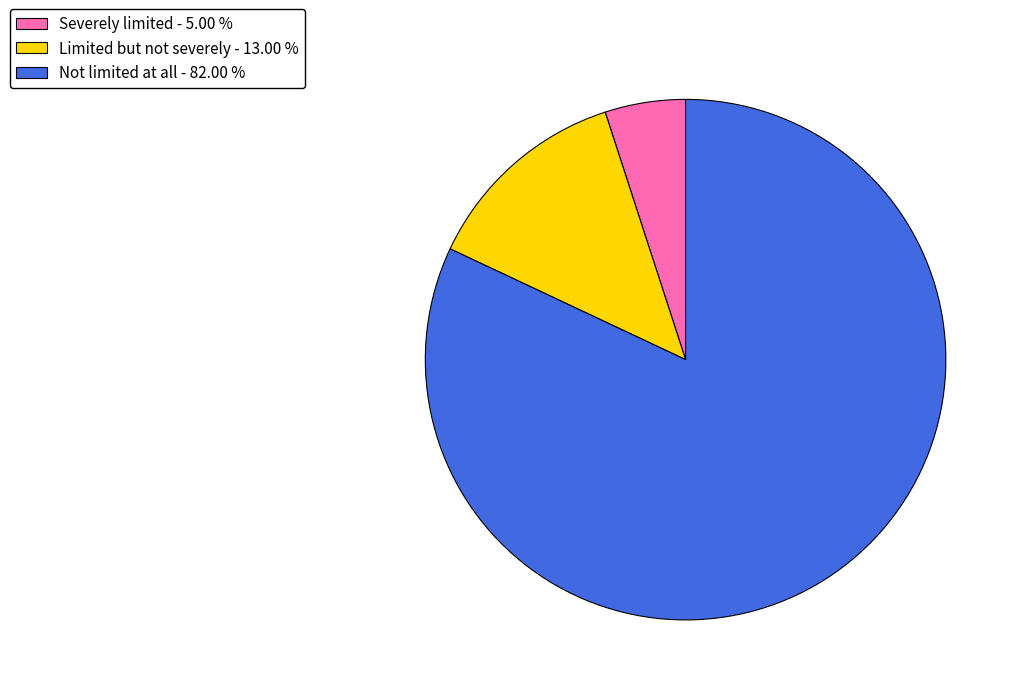

Does Severely limited - 5.00 % represent more than half of the total?

No